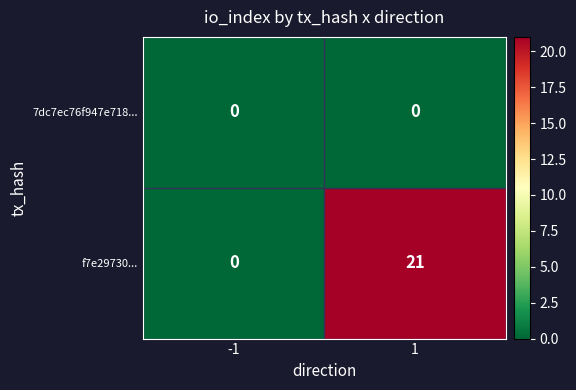

What is the sum of the f7e29730... values at 1 and -1?

21